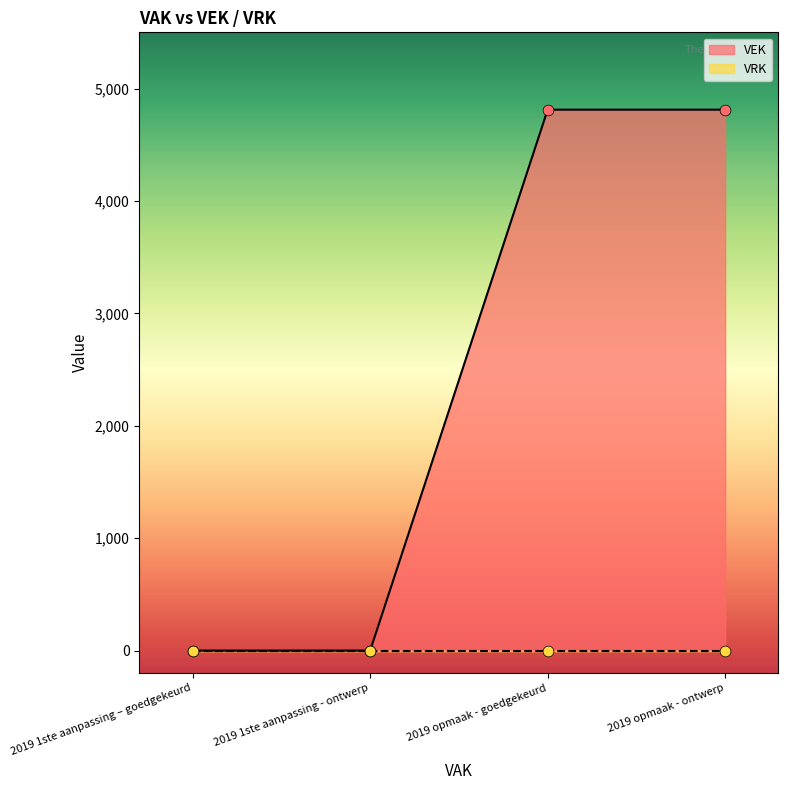

What is the change in value from 2019 1ste aanpassing - ontwerp to 2019 opmaak - ontwerp?

+4812